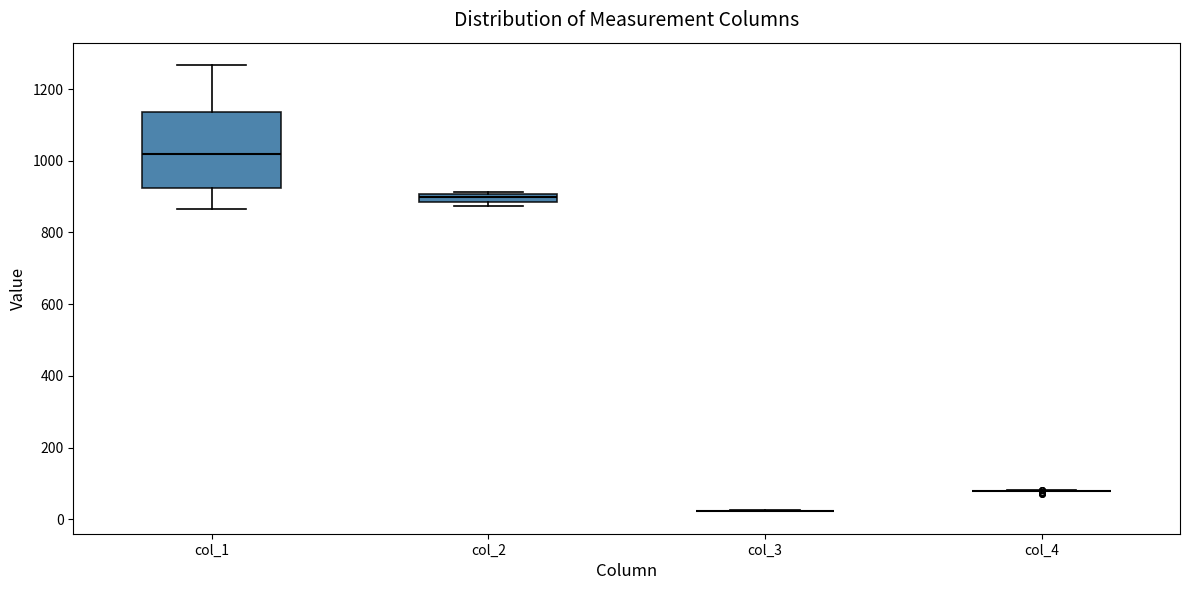

Comparing the boxes themselves (not the whiskers), which one is the tallest?

col_1